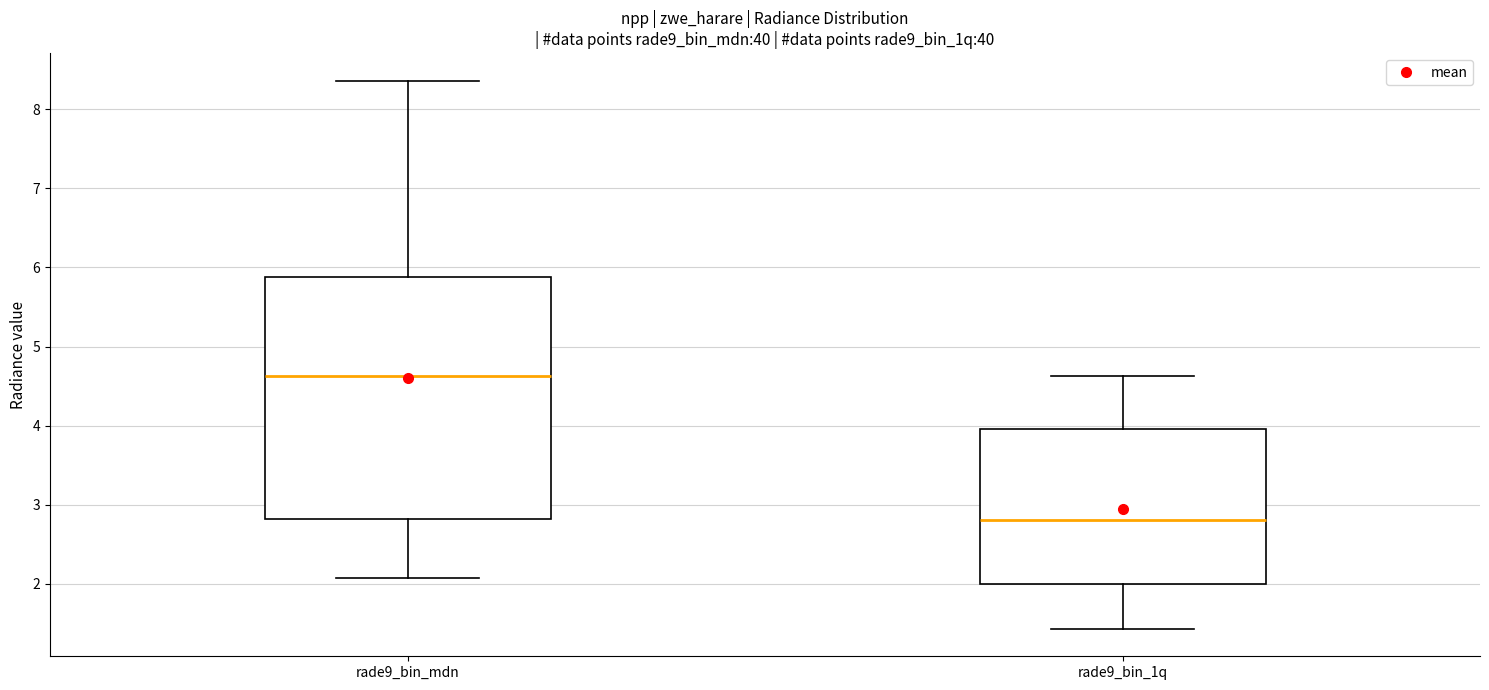

Reading left to right, read every box against the y-axis: the position of its median line, the range the box covers, and the ends of its whiskers. The values are not printed on the chart, so give them approximately, as read against the axis.

rade9_bin_mdn: median 4.6, box 2.8 to 5.9, whiskers 2.1 to 8.4
rade9_bin_1q: median 2.8, box 2.0 to 4.0, whiskers 1.4 to 4.6